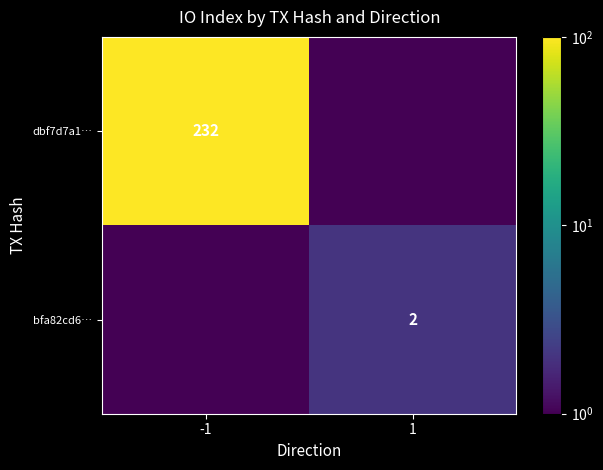

What is the difference between the highest and lowest values at 1?

1.9